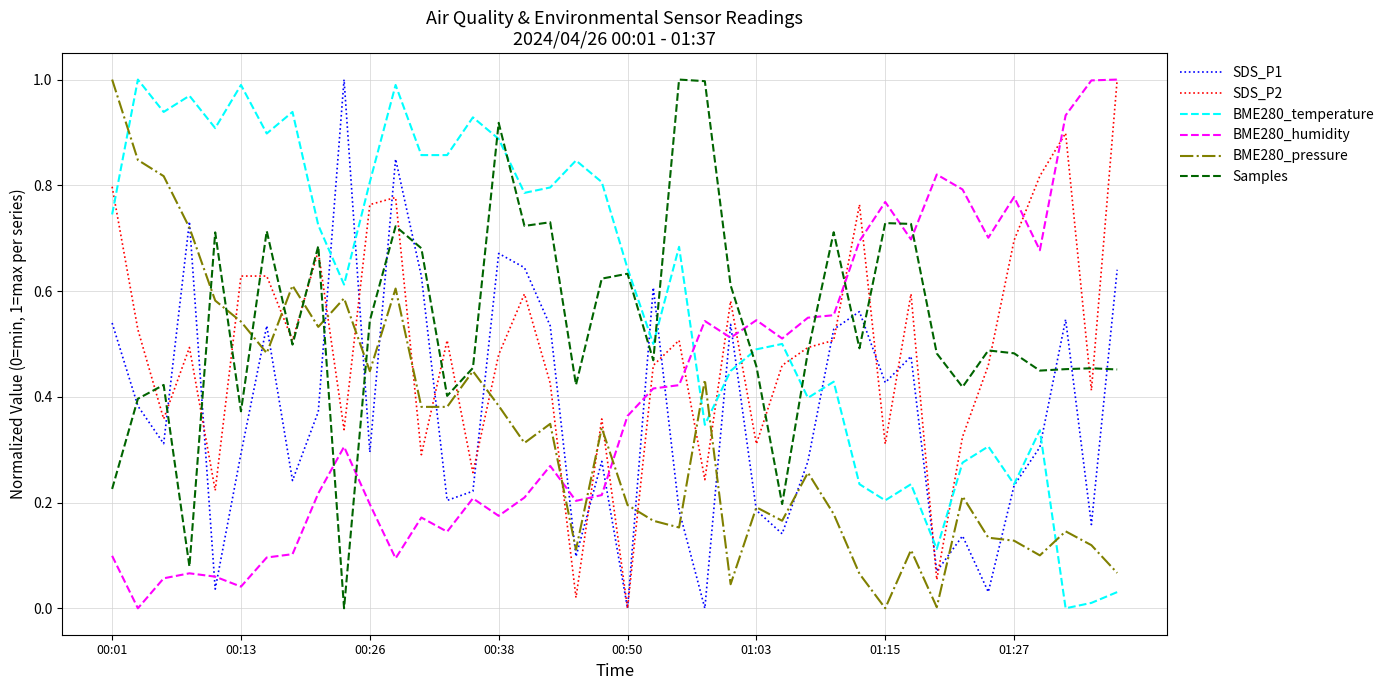

True or false: SDS_P2 and BME280_temperature cross at least once.

True